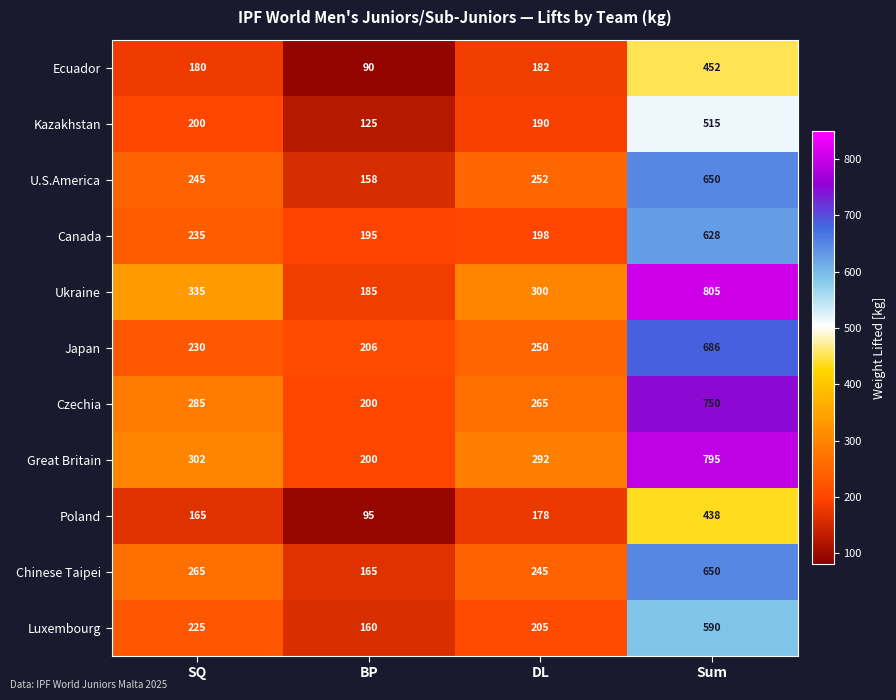

What is the sum of all U.S.America values?

1305